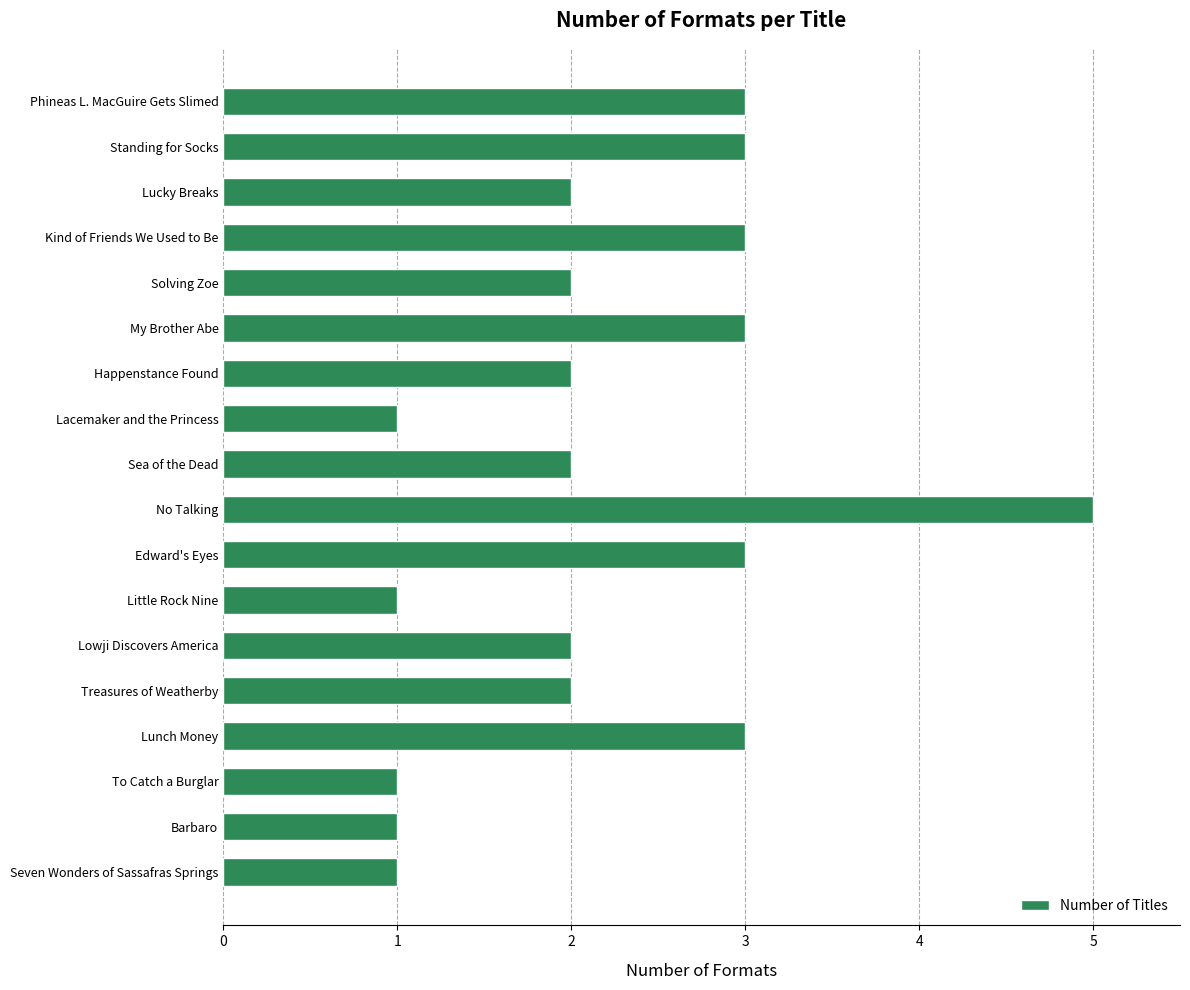

What is the sum of all values?

40